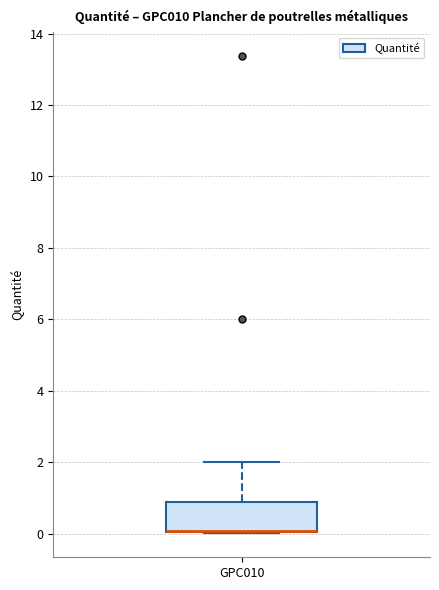

Transcribe this box plot: give where the median line is, the range the box spans, and where the two whiskers end, as read against the y-axis. The values are not printed on the chart, so give them approximately, as read against the axis.

median 0.0 (drawn on the box's lower edge), box 0.0 to 0.8, whiskers 0.0 to 2.0